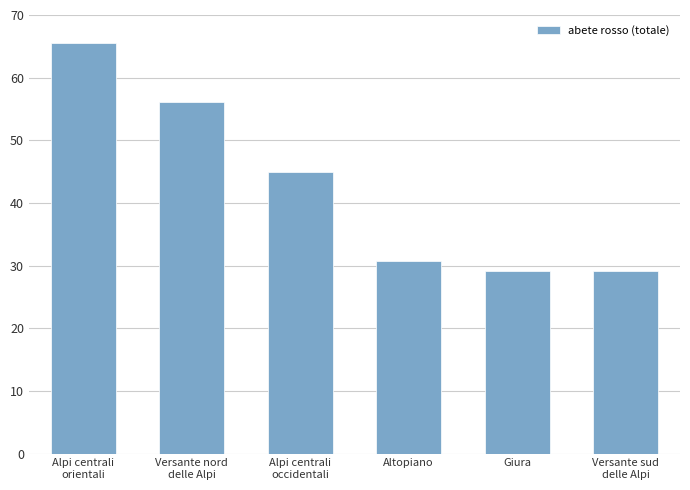

What is the label of the 6th bar from the right?

Alpi centrali
orientali